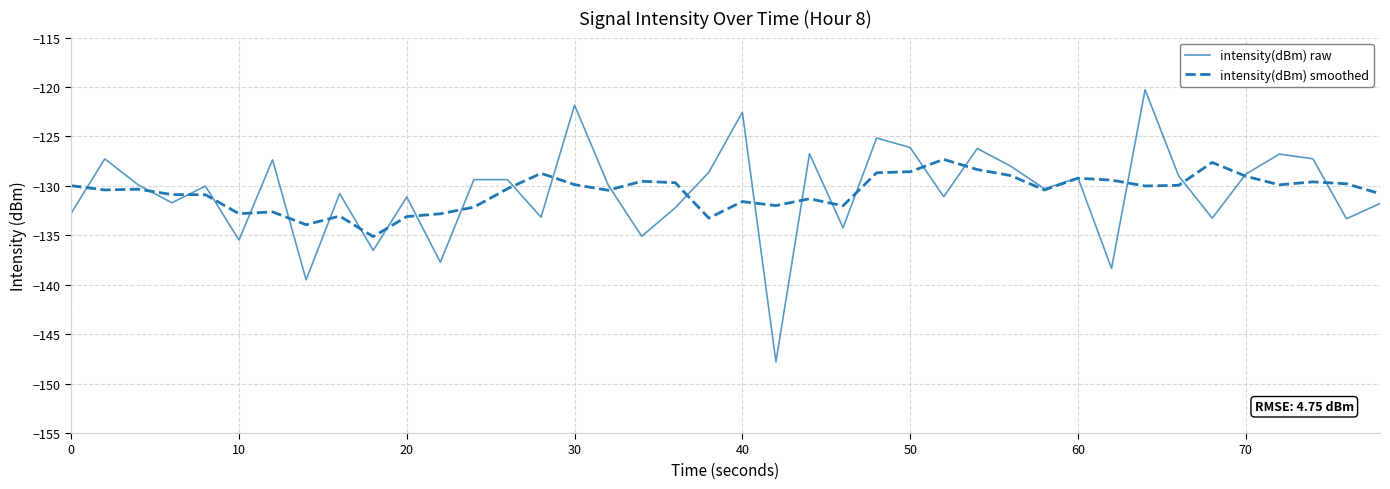

Rank the series by their maximum value, from highest to lowest.

intensity(dBm) raw, intensity(dBm) smoothed